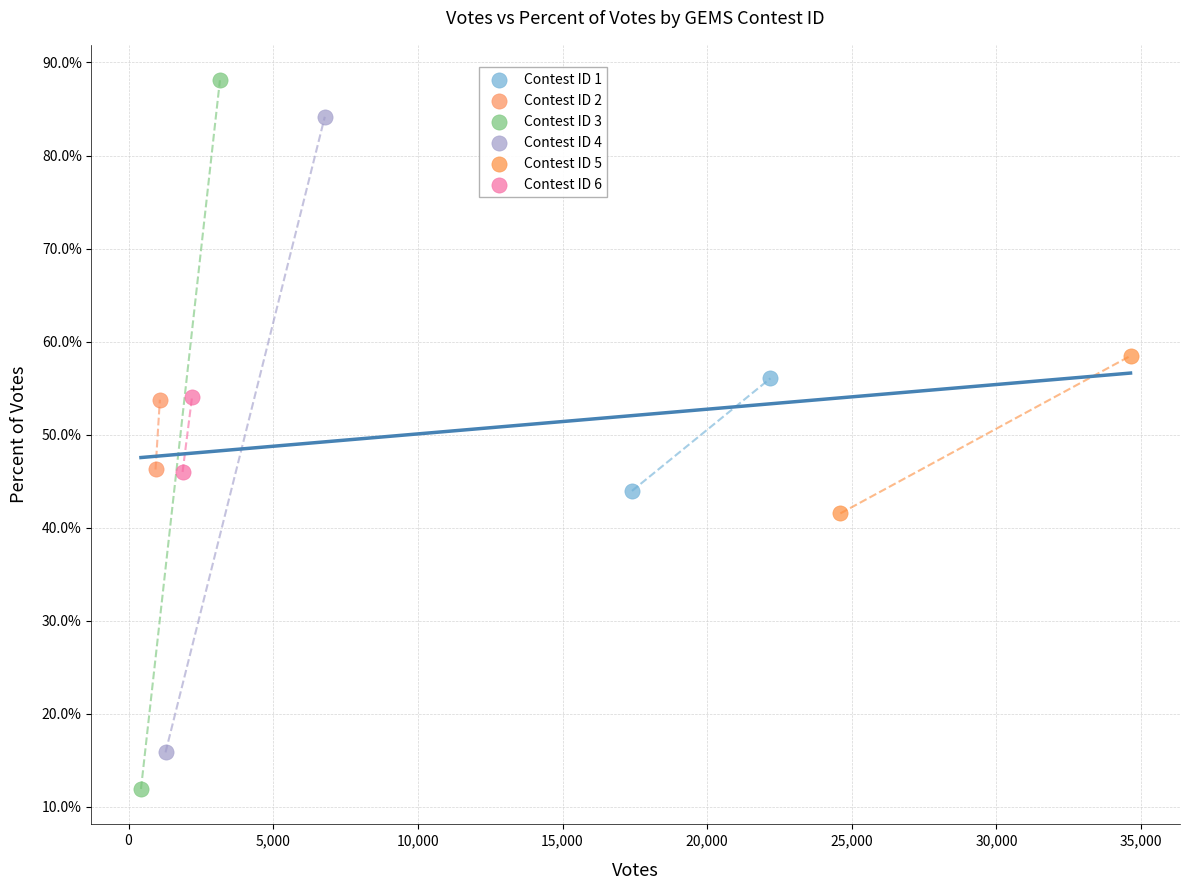

Which series contains the lowest Y value?

Contest ID 3